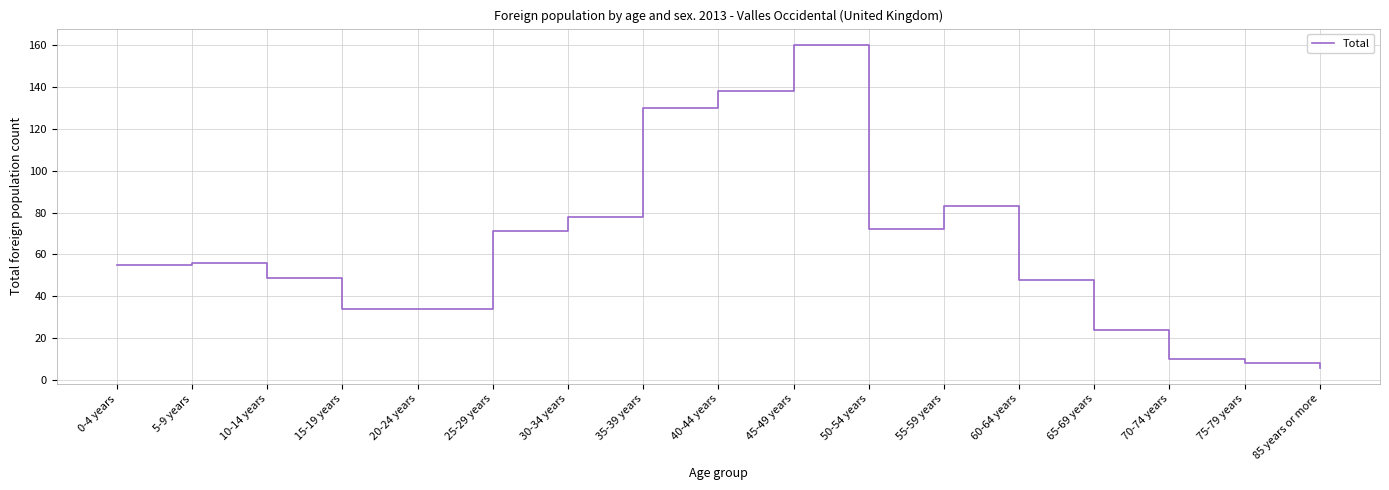

What is the minimum value shown in the chart?

6